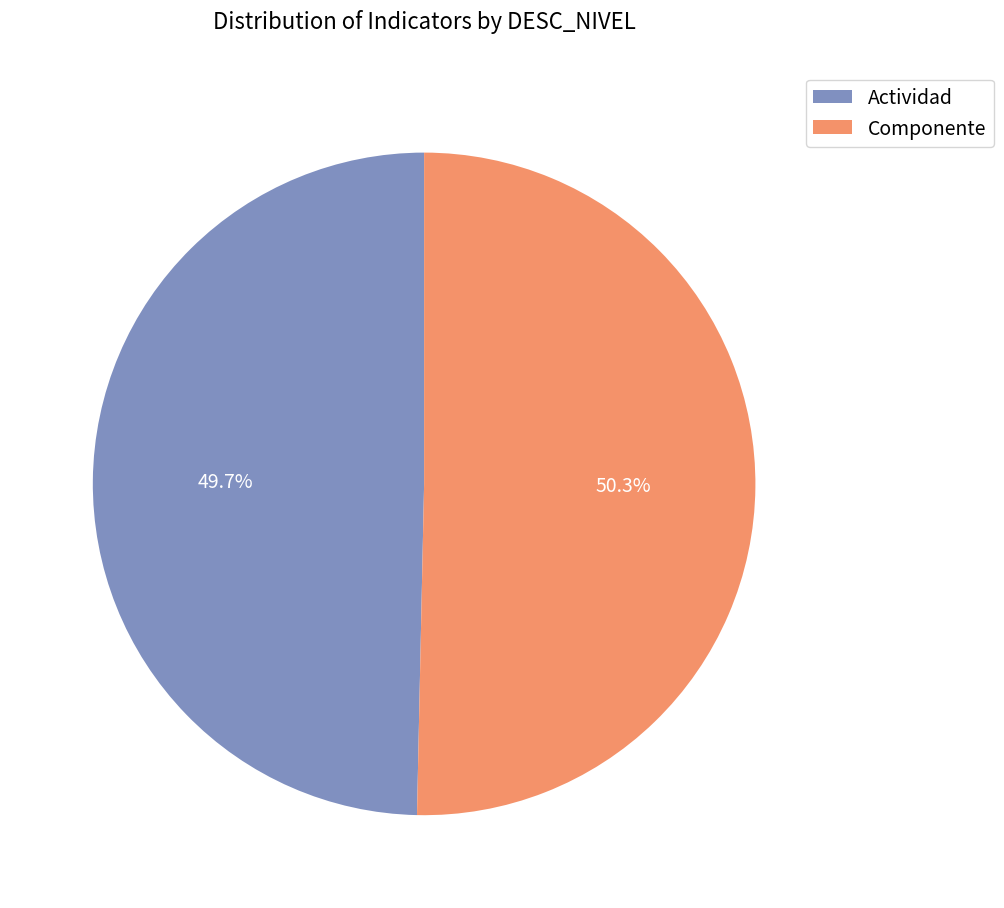

What is the smallest slice in the pie chart?

Actividad